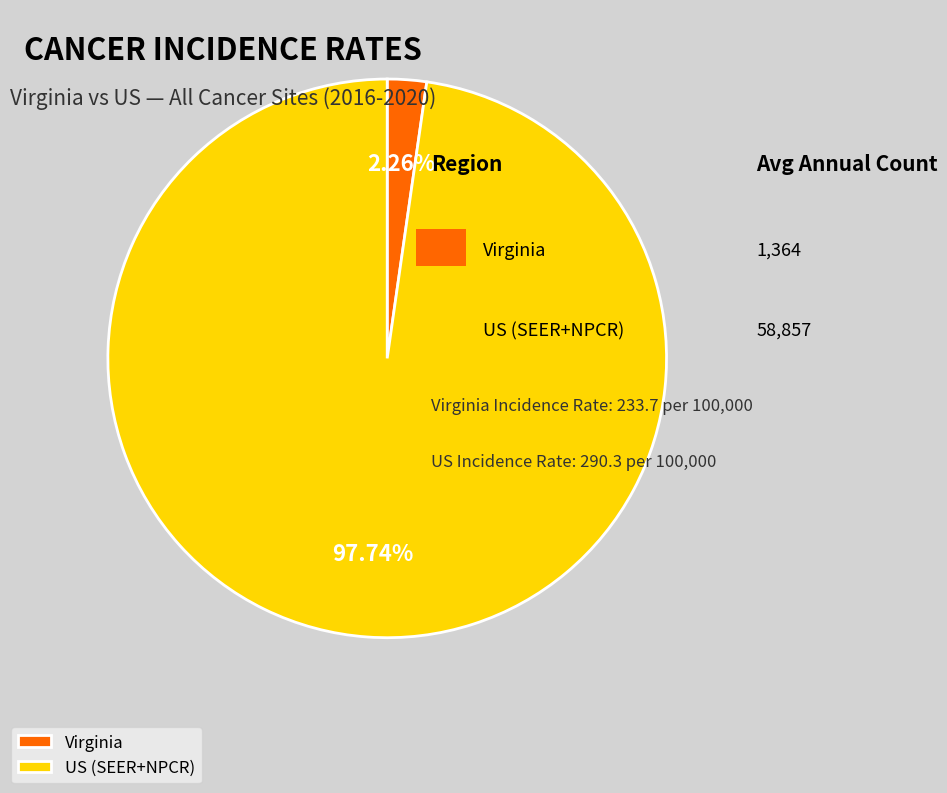

To the nearest percent, what portion does US (SEER+NPCR) represent?

98%